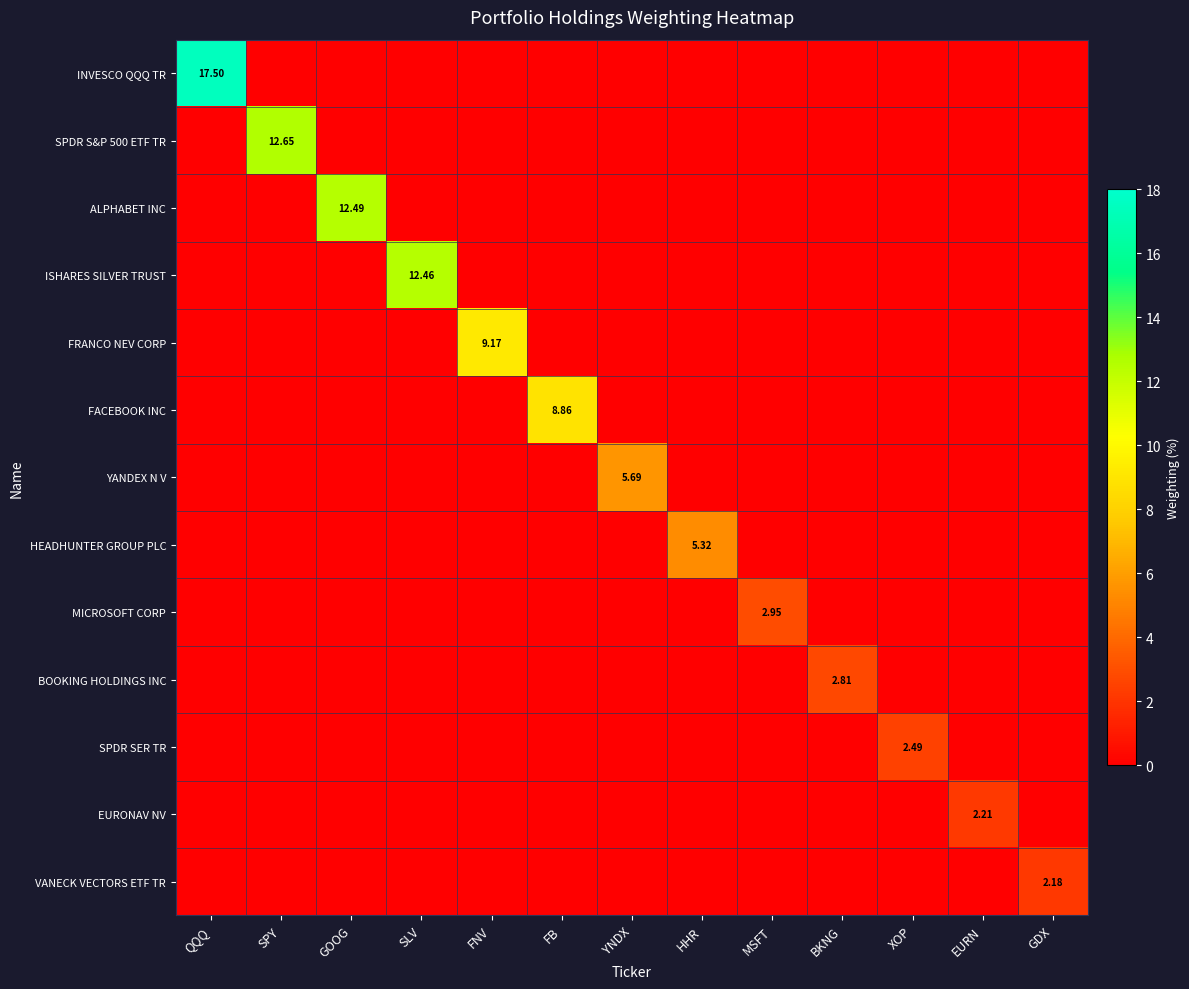

What is the sum of all HEADHUNTER GROUP PLC values?

5.3